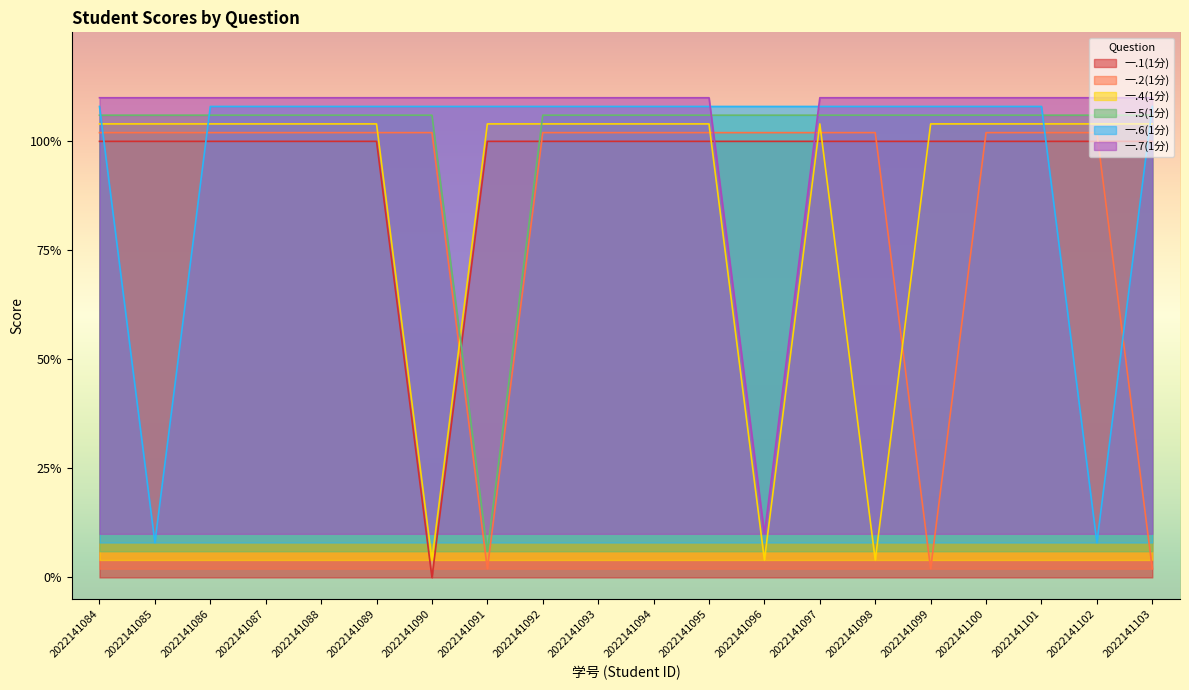

What are all the series names shown in the legend?

一.1(1分), 一.2(1分), 一.4(1分), 一.5(1分), 一.6(1分), 一.7(1分)